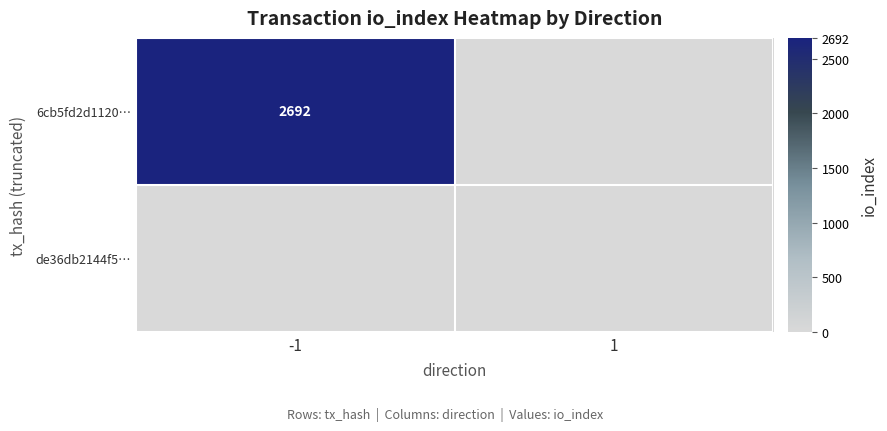

The 6cb5fd2d1120… series shows 2692 at -1. True or false?

True